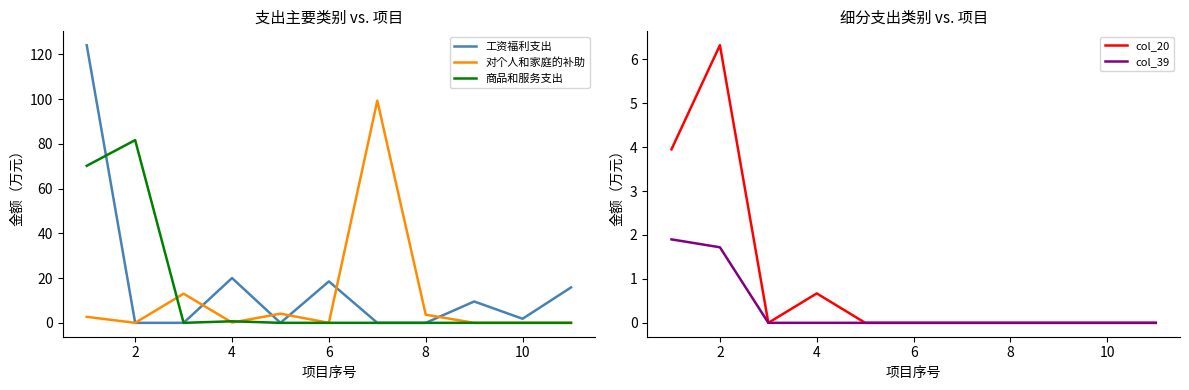

True or false: 对个人和家庭的补助 has a value of 0.0 at 6.

True